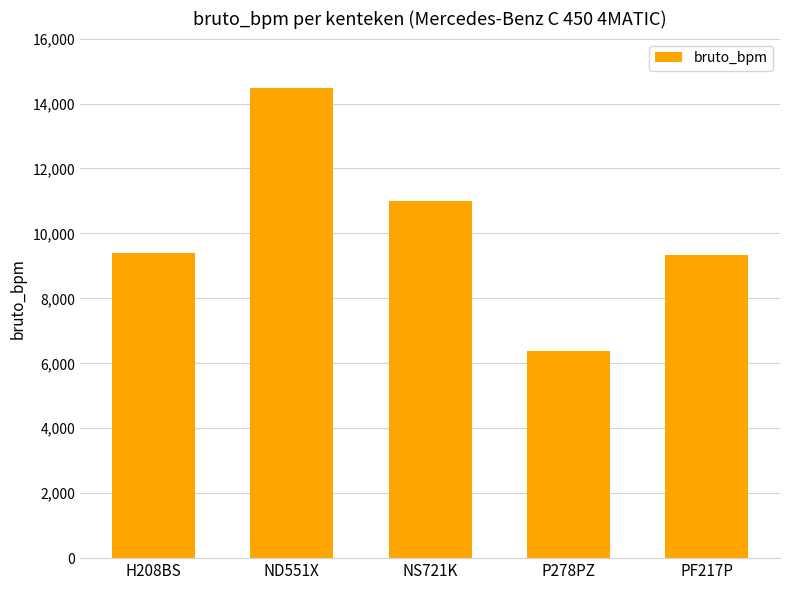

What is the label of the 5th bar from the left?

PF217P